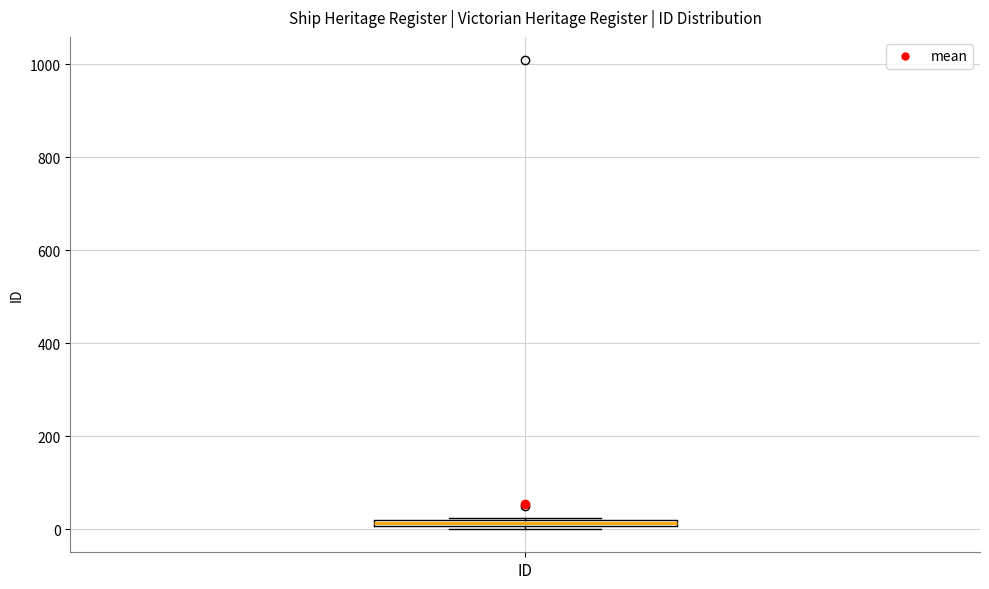

Where is the upper edge of the box for ID on the y-axis? The values are not printed on the chart, so give them approximately, as read against the axis.

20